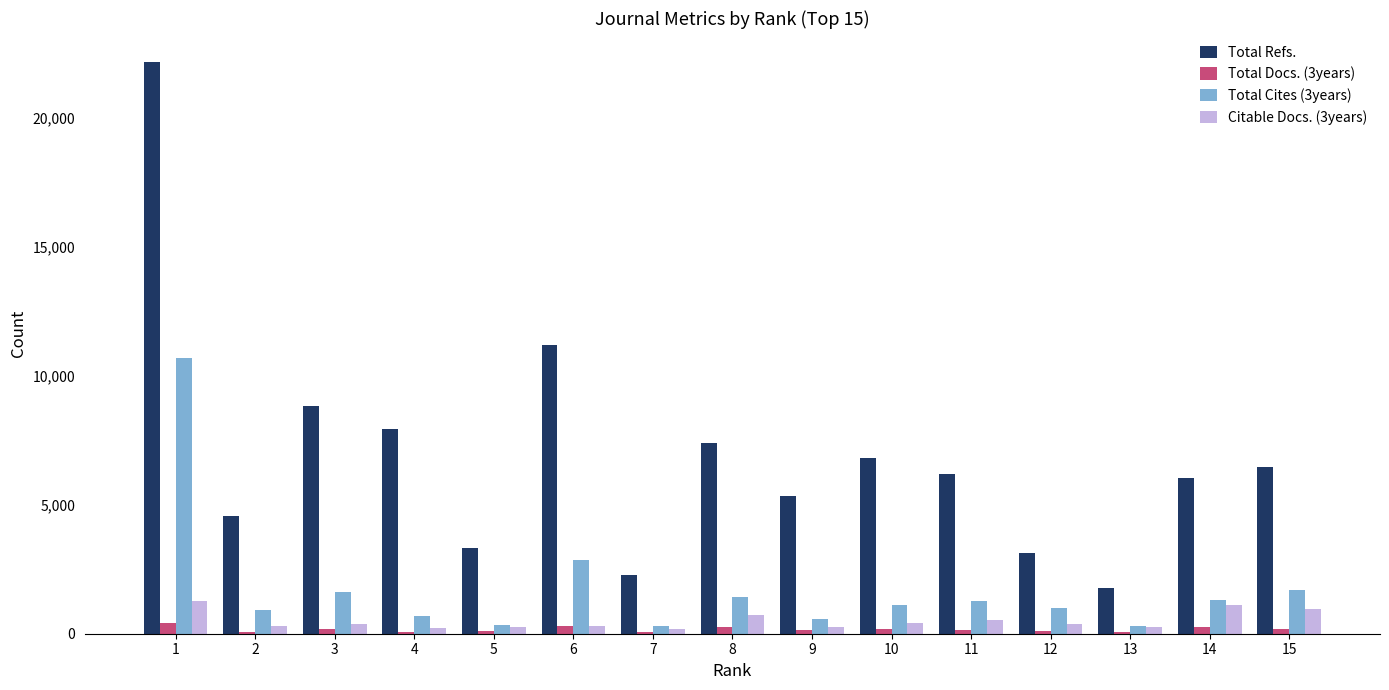

Which series has the largest total across all categories?

Total Refs.